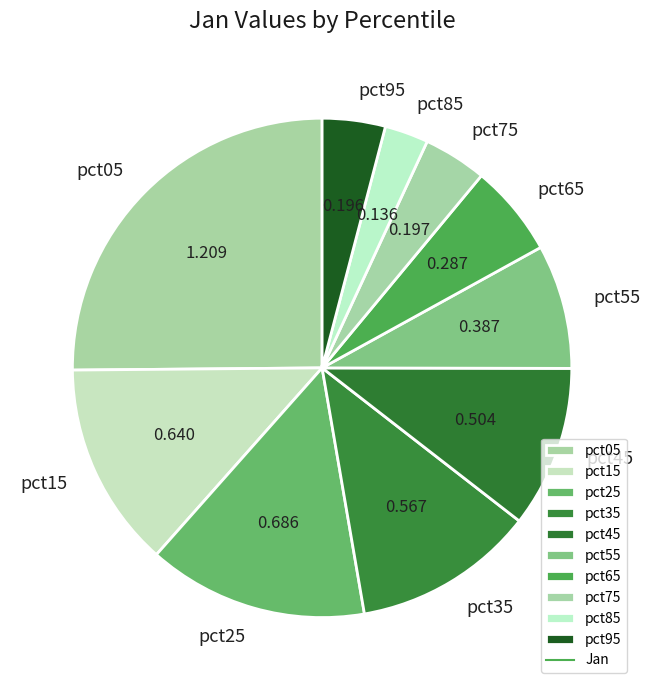

Which has a higher value, pct95 or pct65?

pct65